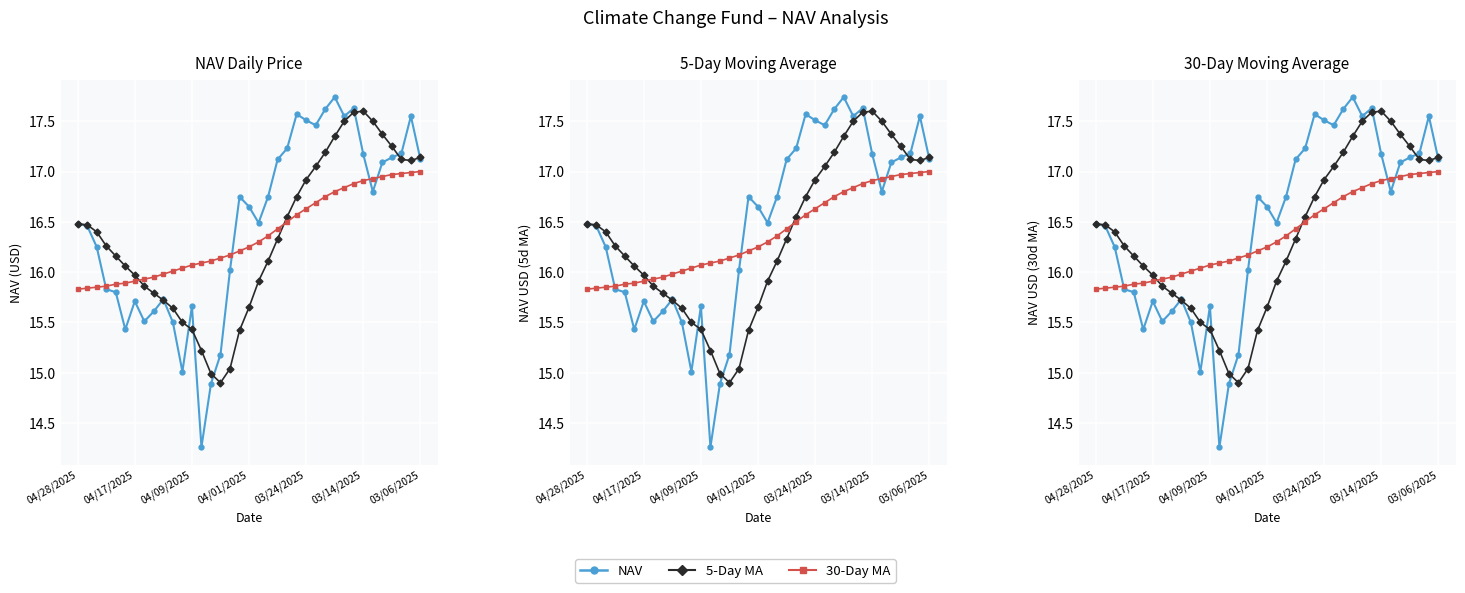

At how many categories does at least one series exceed 15?

37